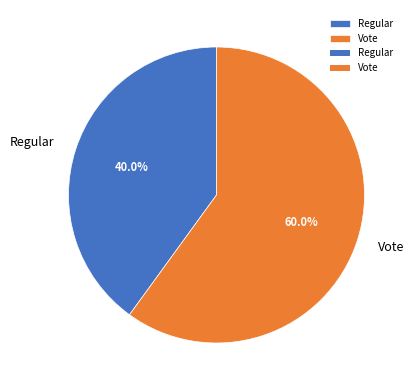

Combined, do Vote and Regular account for over 50%?

Yes